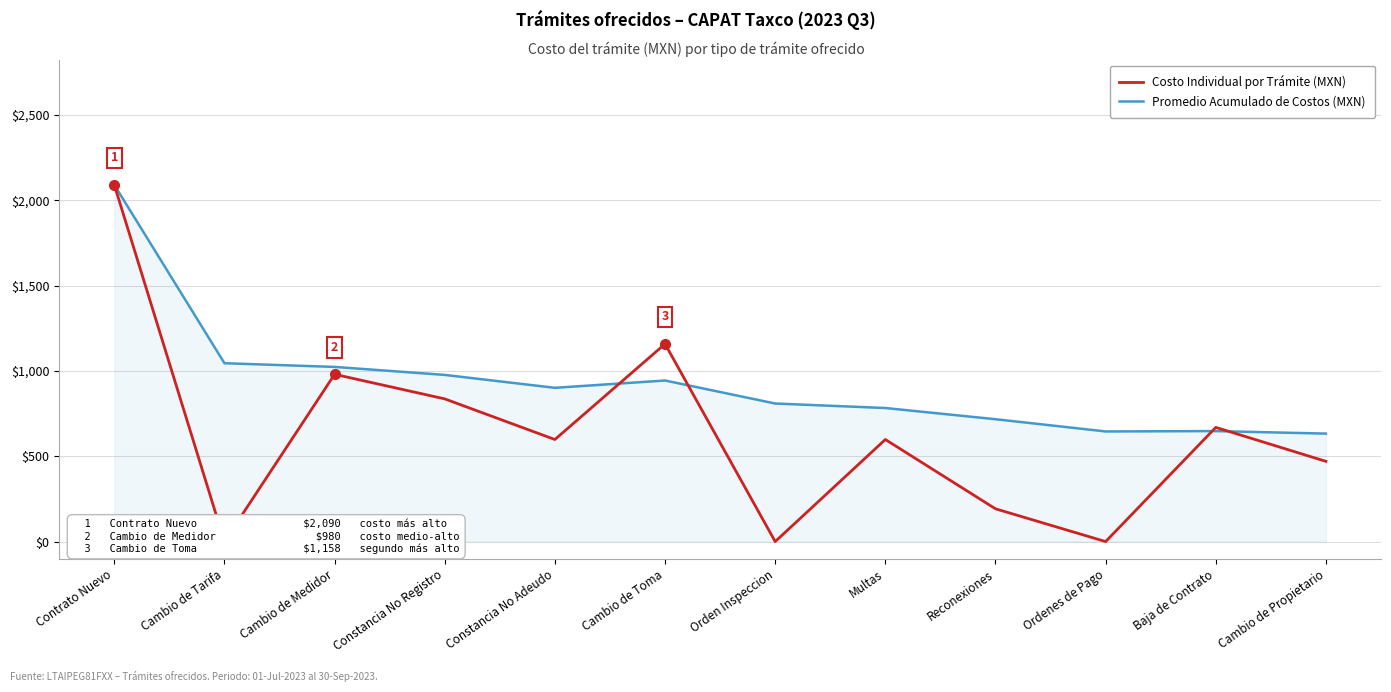

Is the value of Promedio Acumulado de Costos (MXN) at Constancia No Registro greater than the value of Costo Individual por Trámite (MXN) at Cambio de Toma?

No